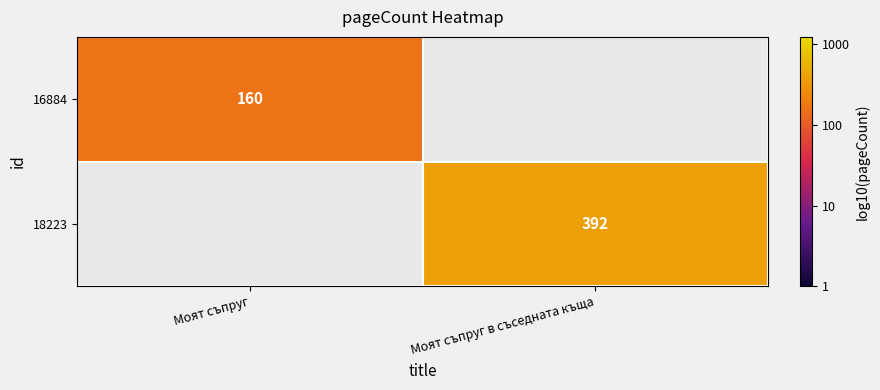

At which label does 16884 reach its minimum?

Моят съпруг